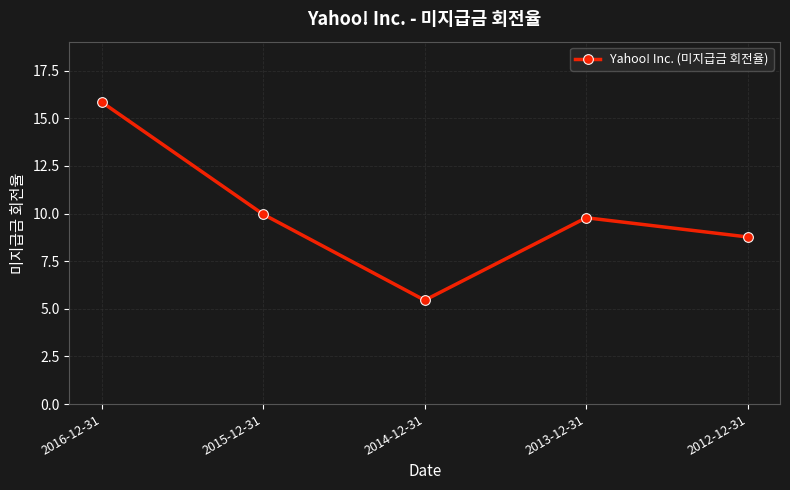

What is the label of the 3rd point from the right?

2014-12-31